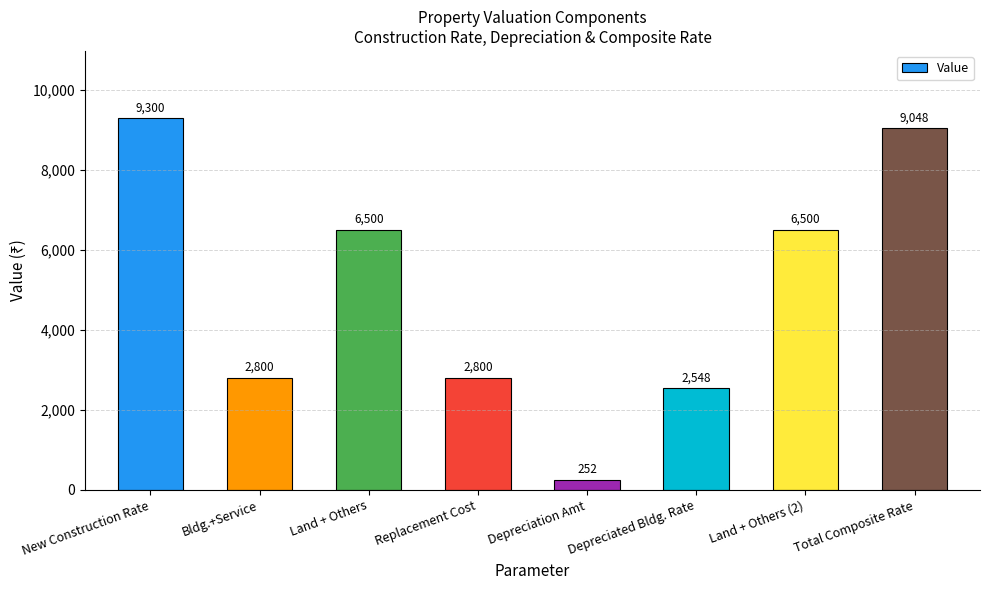

Which label corresponds to the largest value in the chart?

New Construction Rate